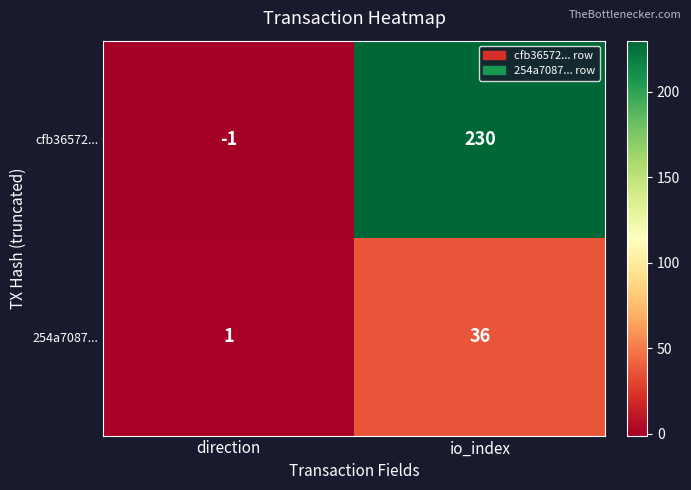

Reading right to left, list all the values displayed in this chart.

cfb36572...: io_index=230	direction=-1
254a7087...: io_index=36	direction=1